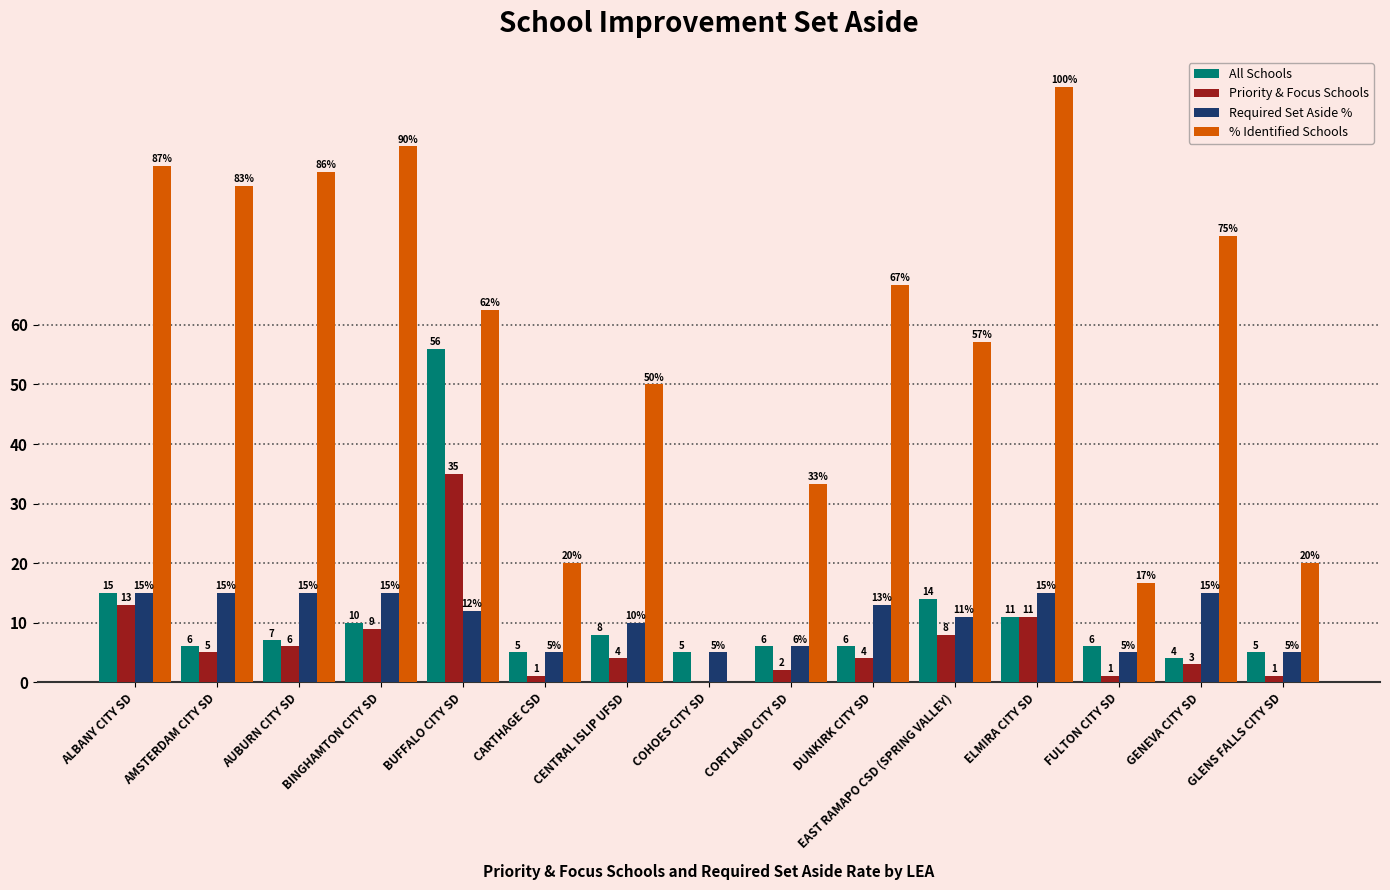

Does the chart contain stacked bars?

No